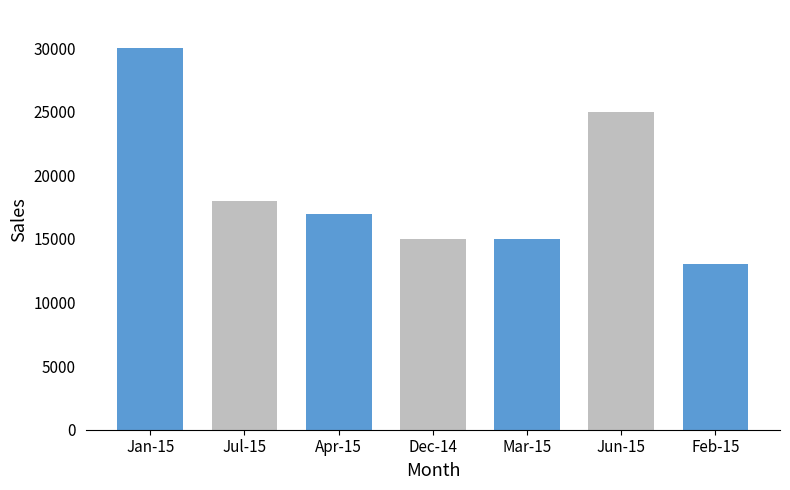

What is the label of the 7th bar from the left?

Feb-15